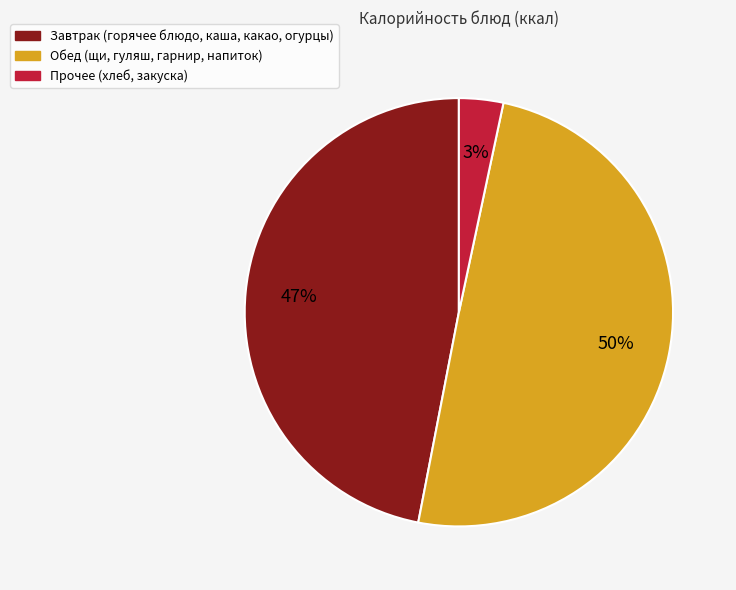

To the nearest percent, what is the average slice percentage?

33%